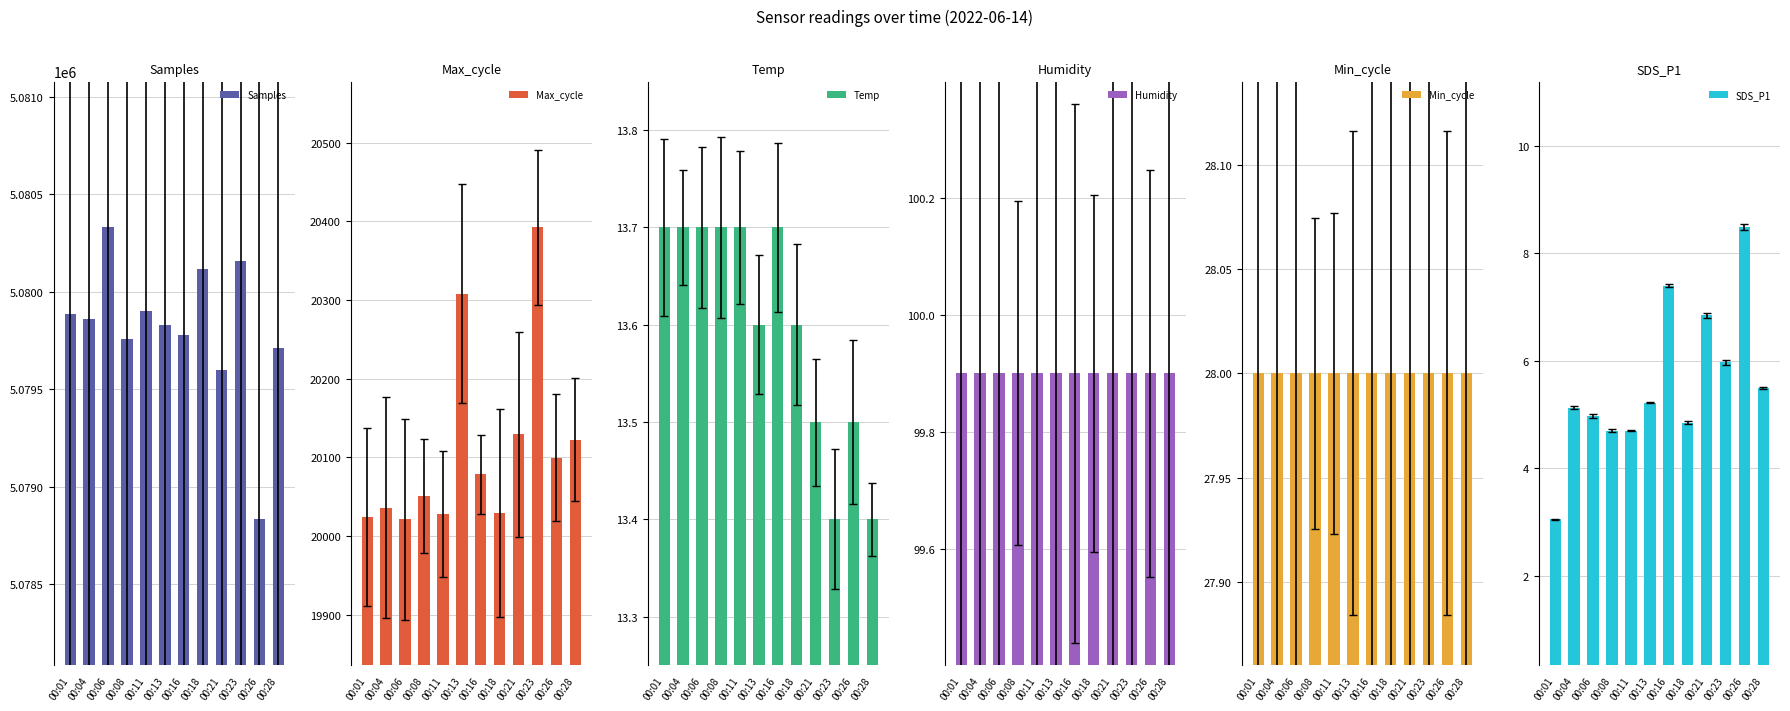

What is the value of the Max_cycle bar at the 2nd from the left?

20036.0